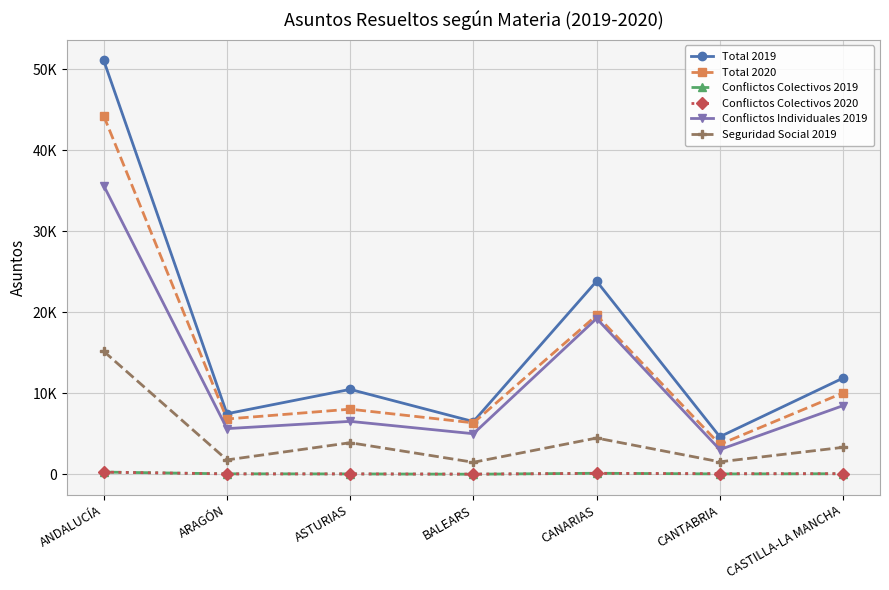

Reading left to right, transcribe all the data shown in this chart.

Total 2019: 51093	7480	10486	6510	23845	4639	11878
Total 2020: 44245	6830	8042	6353	19625	3693	10048
Conflictos Colectivos 2019: 276	60	49	13	130	48	70
Conflictos Colectivos 2020: 272	50	49	24	112	82	78
Conflictos Individuales 2019: 35633	5642	6537	5011	19236	3049	8477
Seguridad Social 2019: 15184	1778	3900	1486	4479	1542	3331